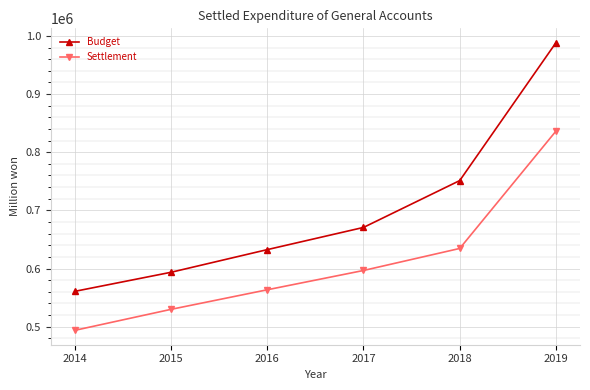

Rank the categories by Settlement value from highest to lowest.

2019, 2018, 2017, 2016, 2015, 2014